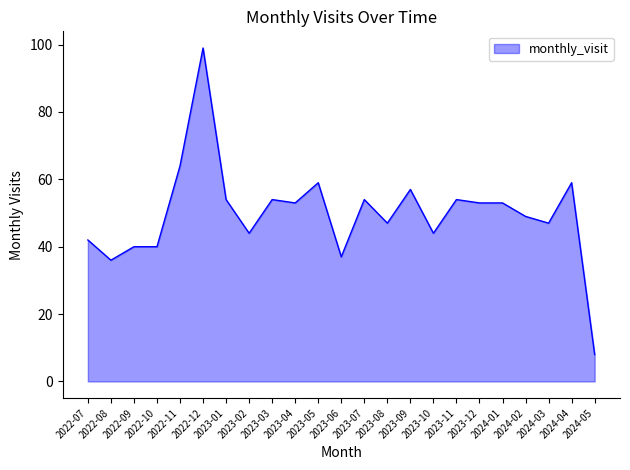

What is the sum of the values at 2023-02 and 2023-07?

98